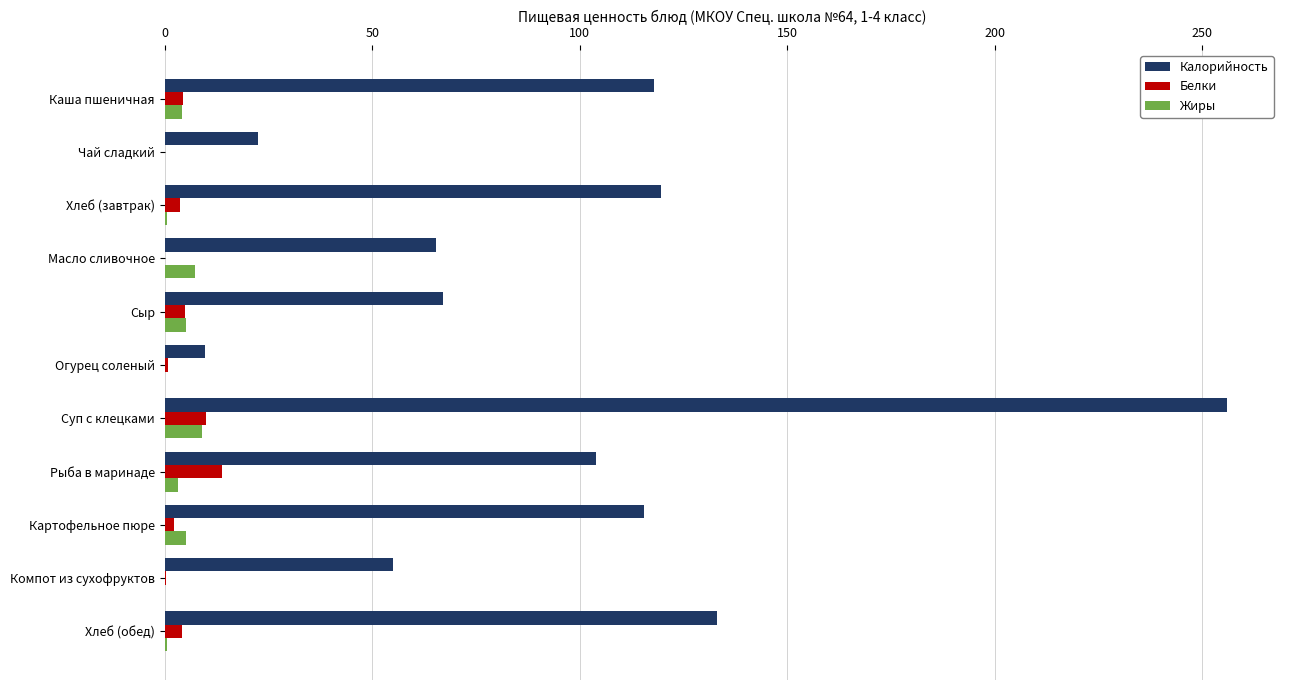

At which category is the sum across all series the highest?

Суп с клецками